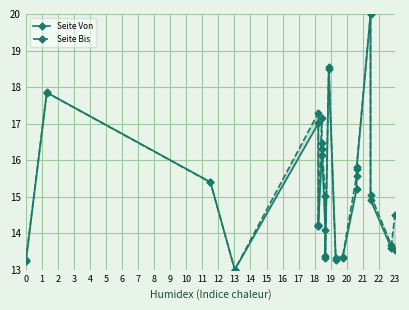

What are all the series names shown in the legend?

Seite Von, Seite Bis